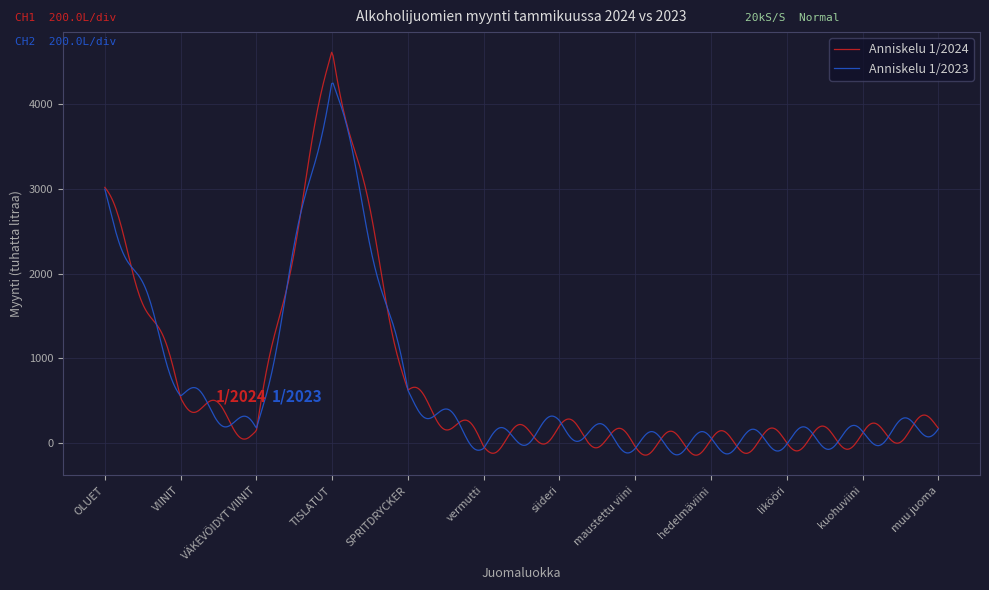

True or false: Anniskelu 1/2023 and Anniskelu 1/2024 cross at least once.

True